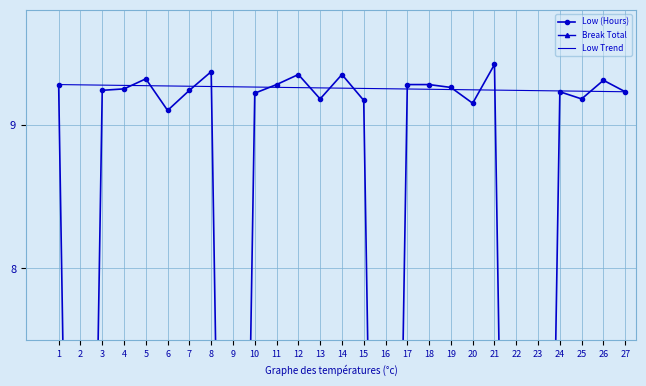

At which category does the chart reach its peak across all series?

21